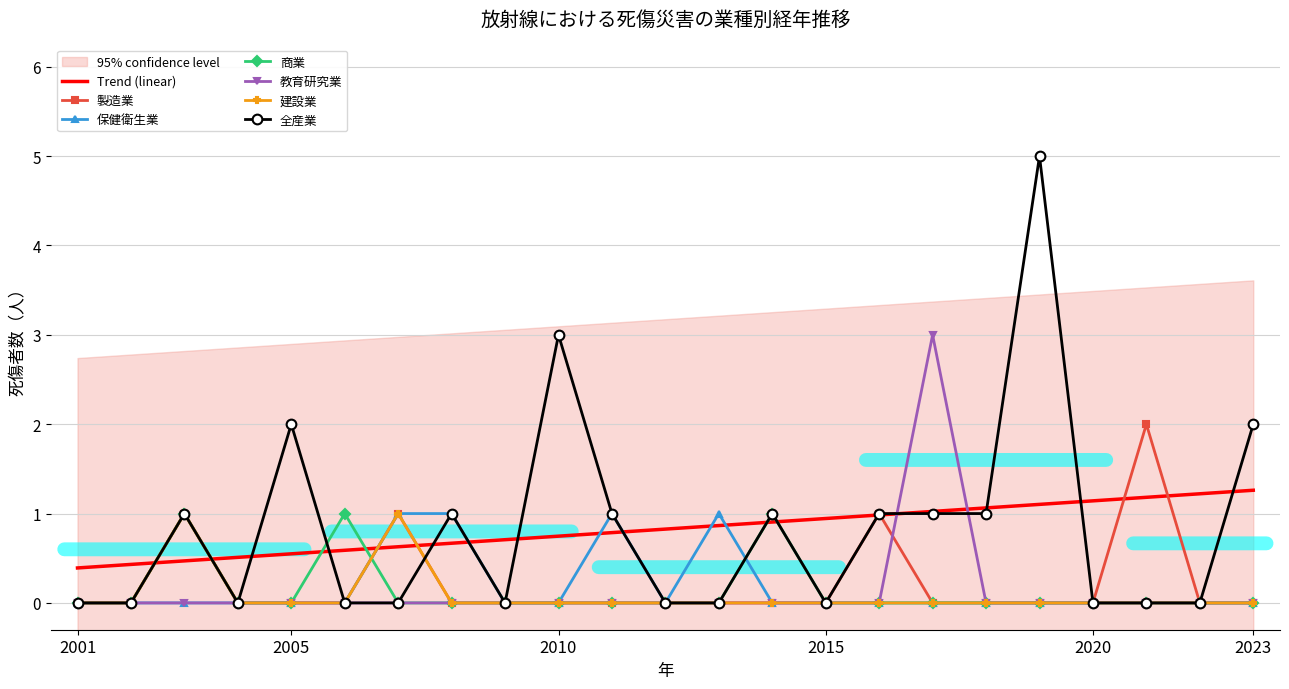

True or false: 建設業 and 保健衛生業 cross at least once.

False